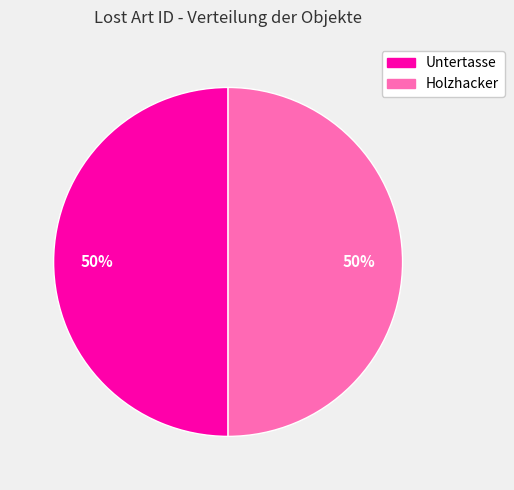

Approximately how many times larger is the value at Untertasse compared to Holzhacker?

1.0